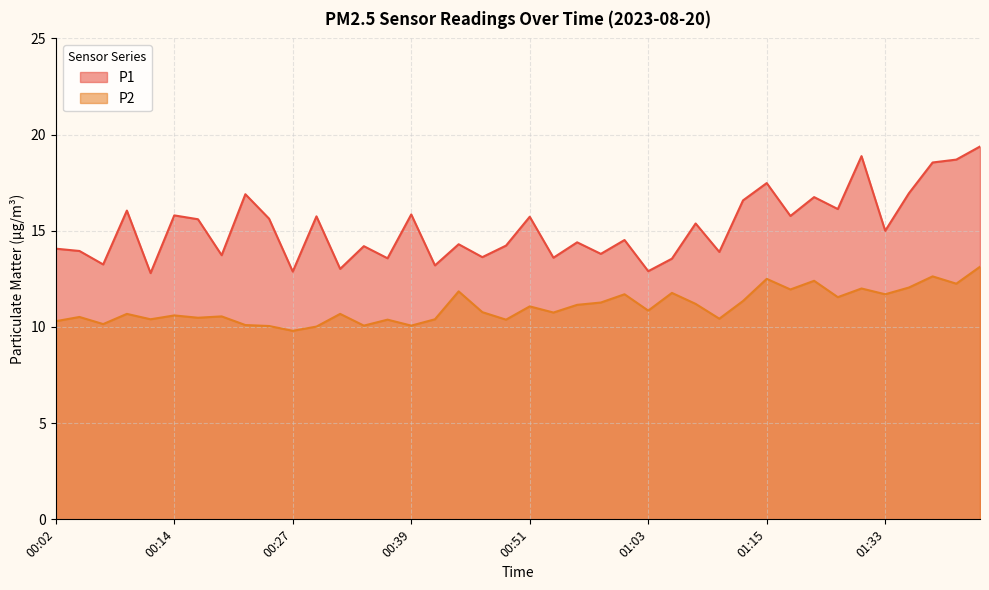

Is the value of P1 at 00:48 greater than the value of P2 at 01:43?

Yes